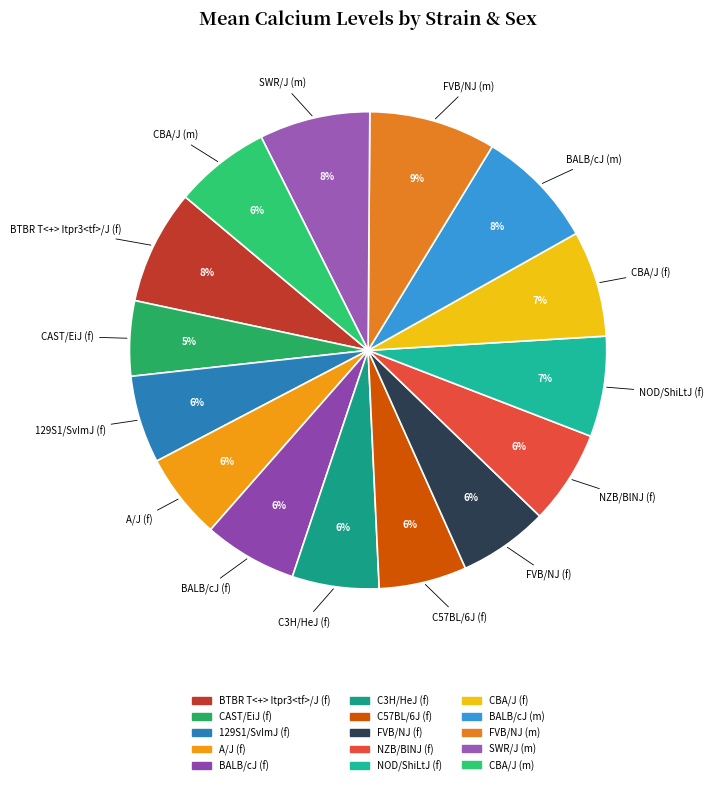

To the nearest percent, what is the difference between the largest and smallest slice percentages?

4%